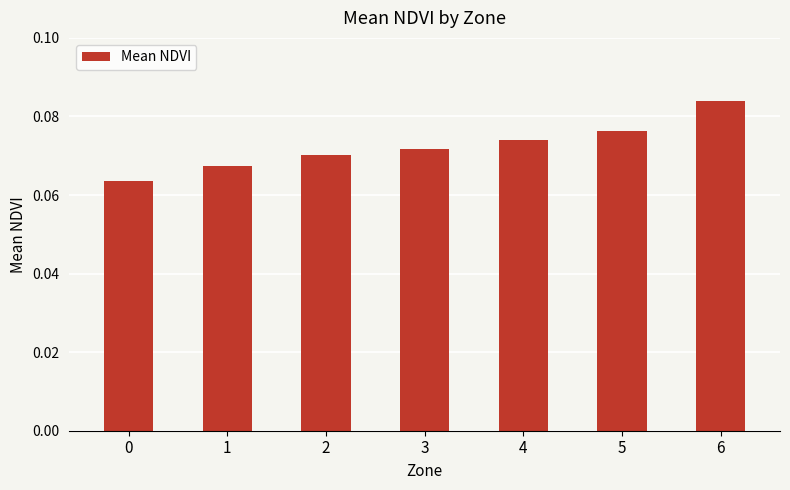

True or false: the data shows 0.0 at 5.

False